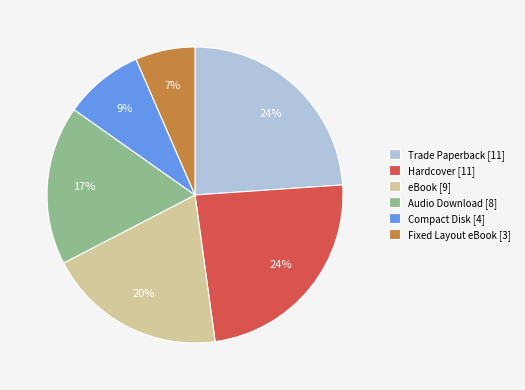

Does any single category account for the majority?

No